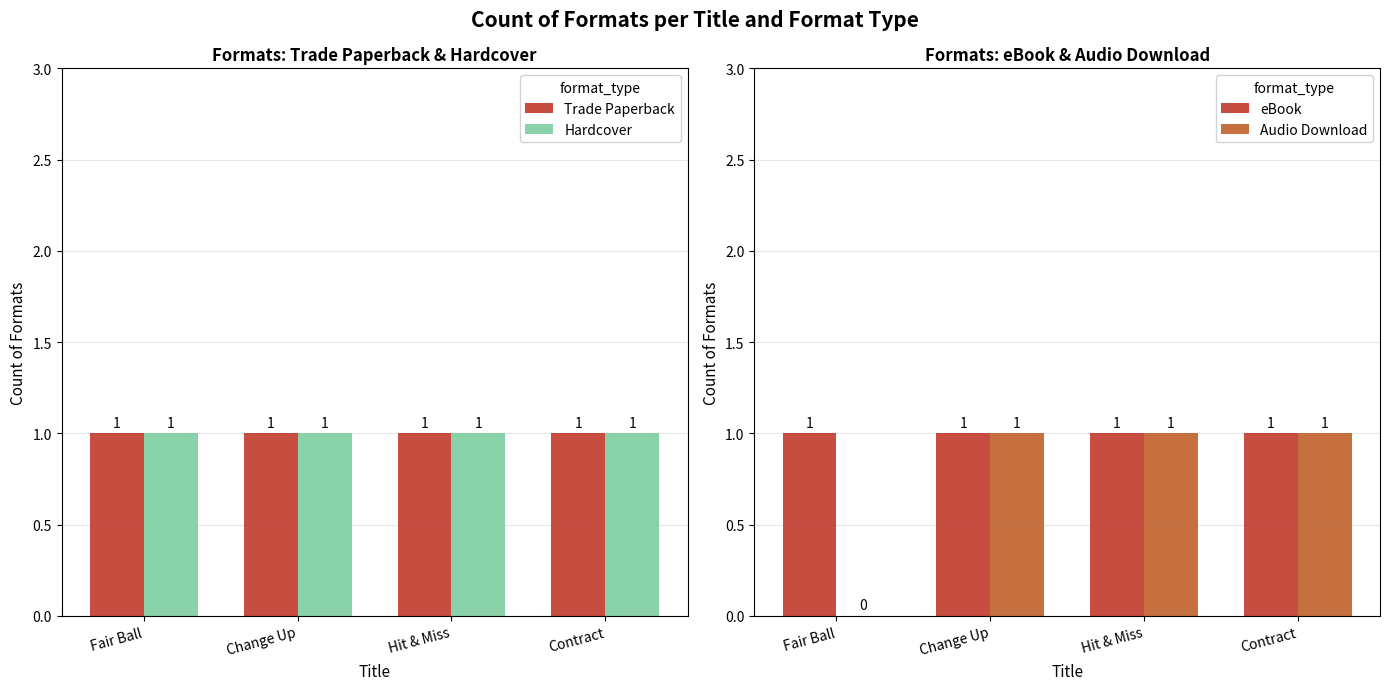

Which series changed the most between Hit & Miss and Contract?

Trade Paperback